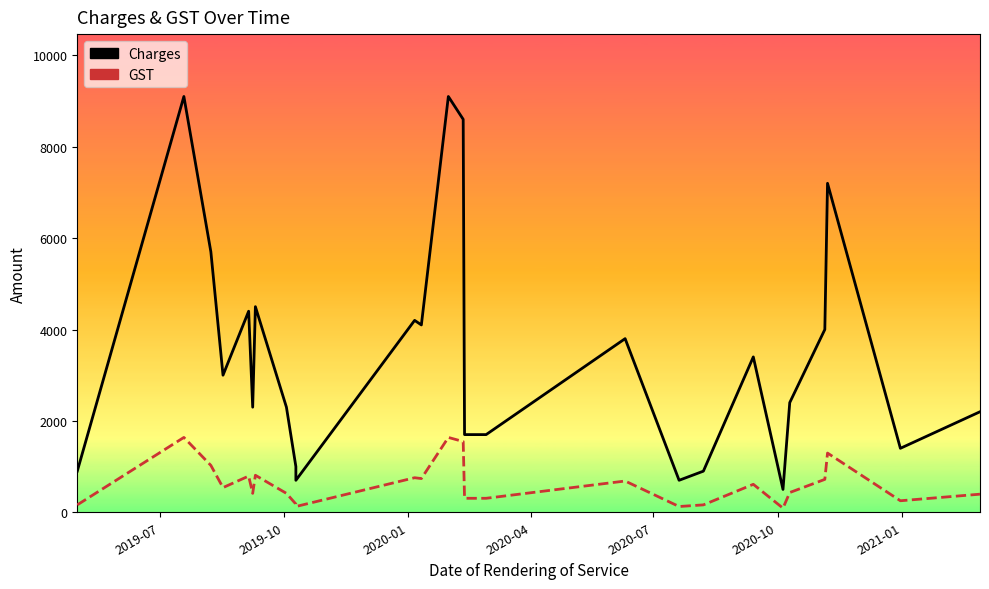

The value of GST at 2020-04 is 828. True or false?

False